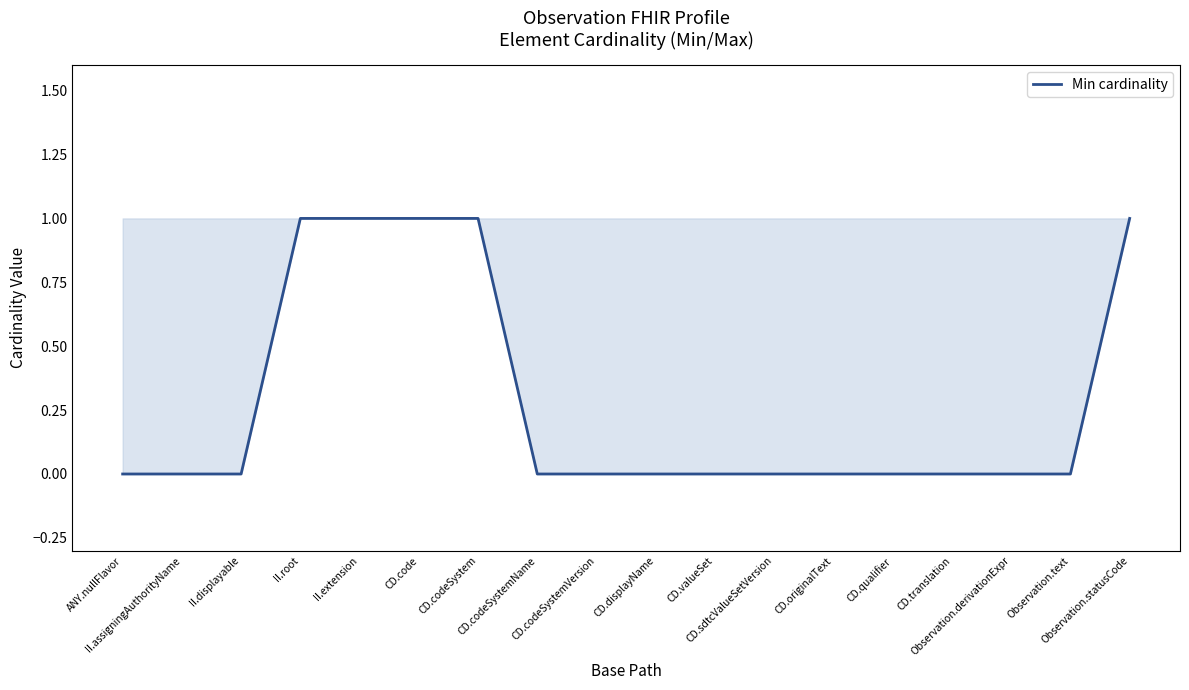

Which has a higher value, CD.codeSystem or CD.valueSet?

CD.codeSystem